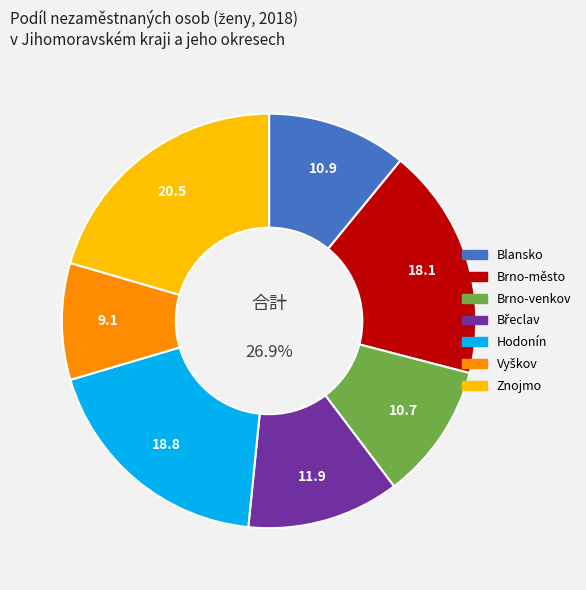

Which category has the biggest portion of the pie?

Znojmo